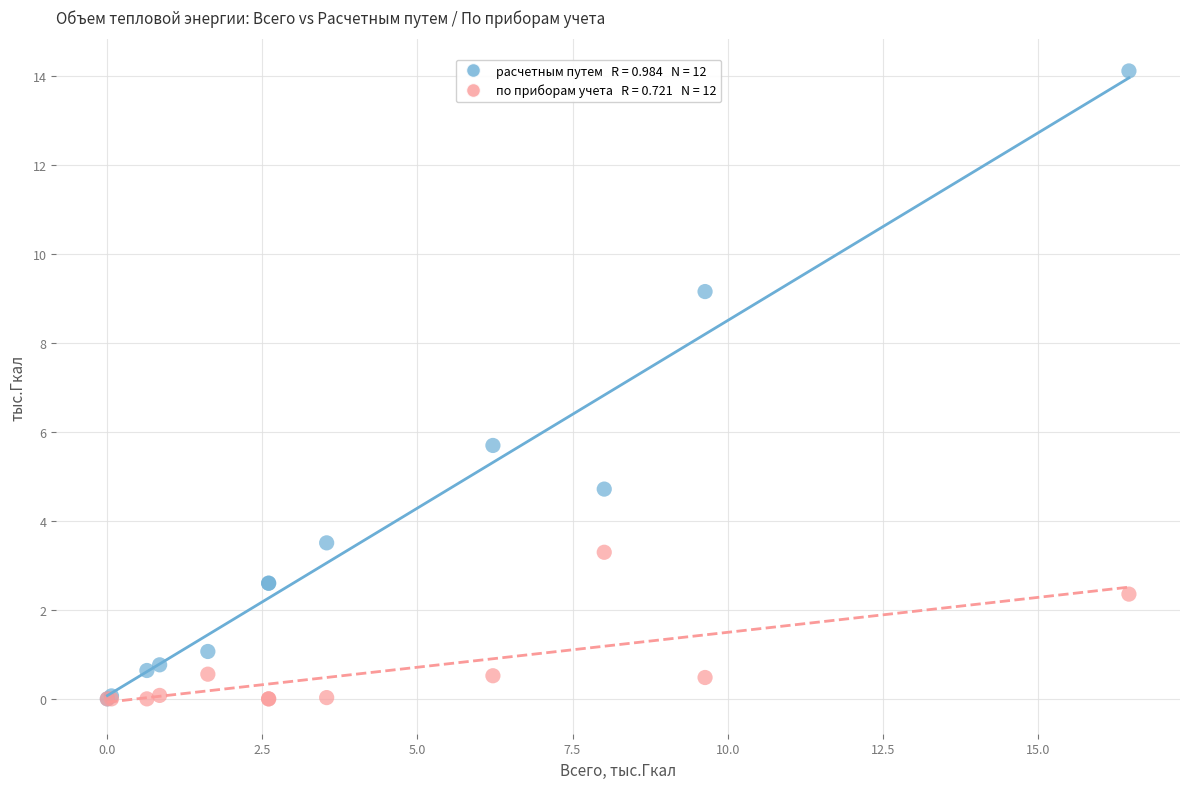

Across all series, what Y value is closest to 7?

5.7